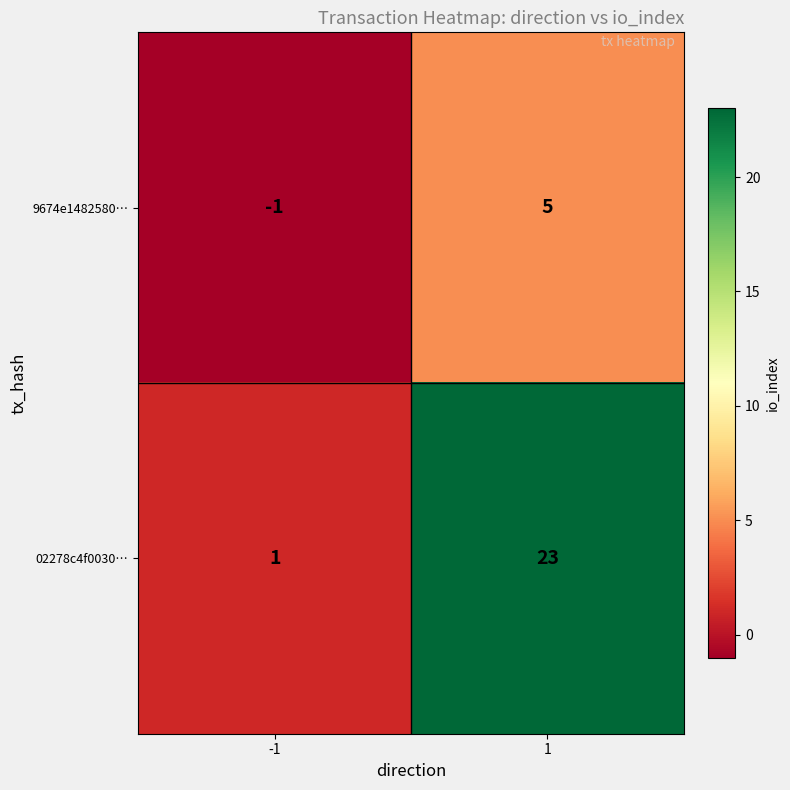

Which series has the widest spread of values?

02278c4f0030…